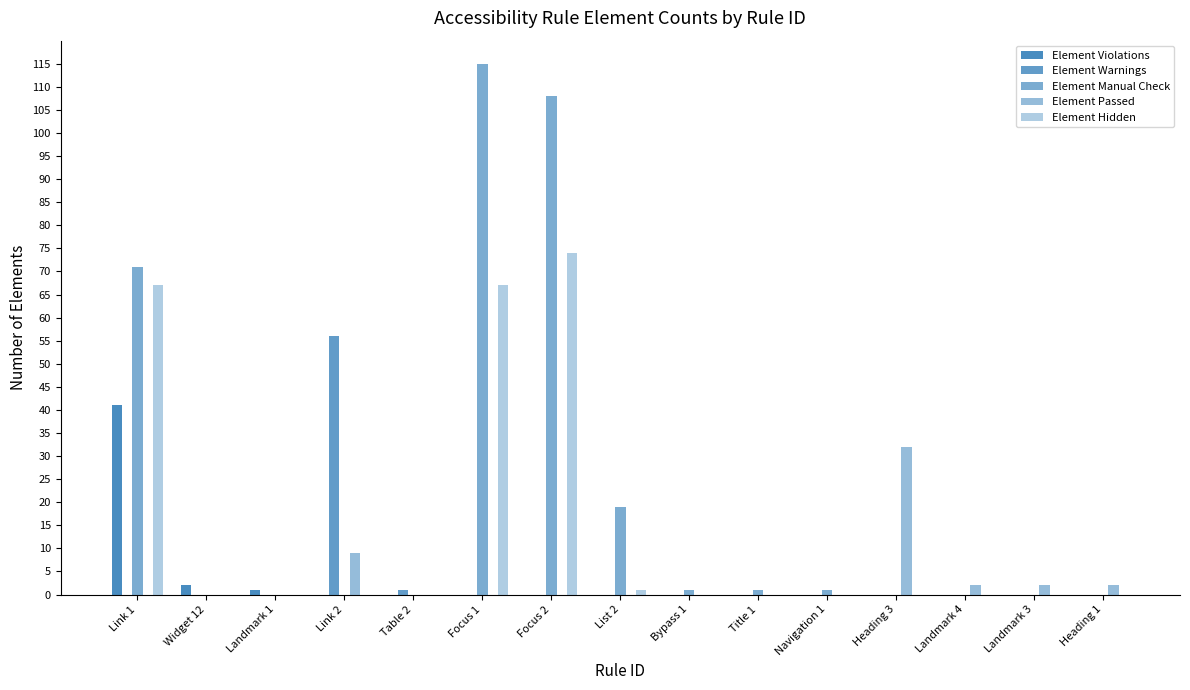

Does the chart contain stacked bars?

No